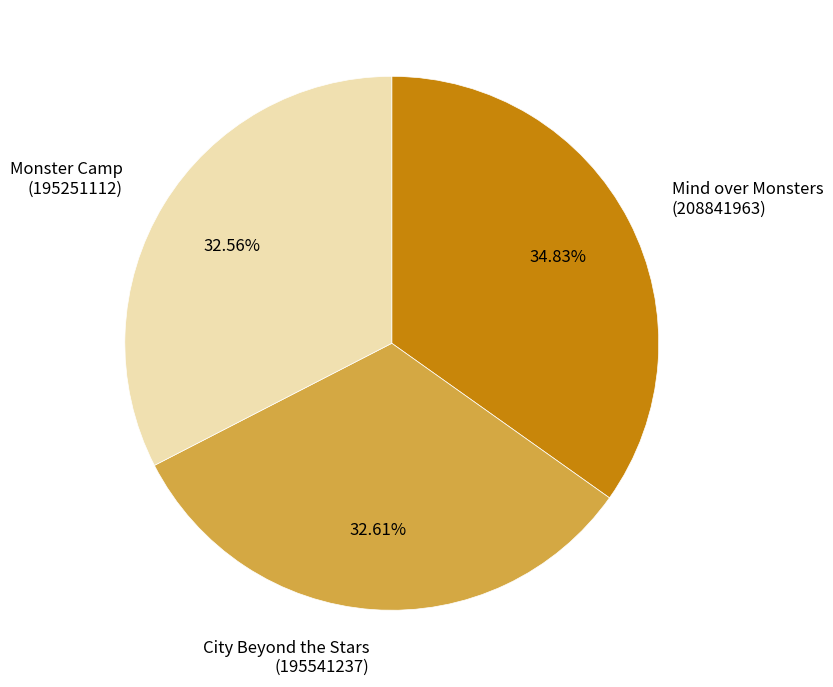

Count the number of slices in the pie.

3